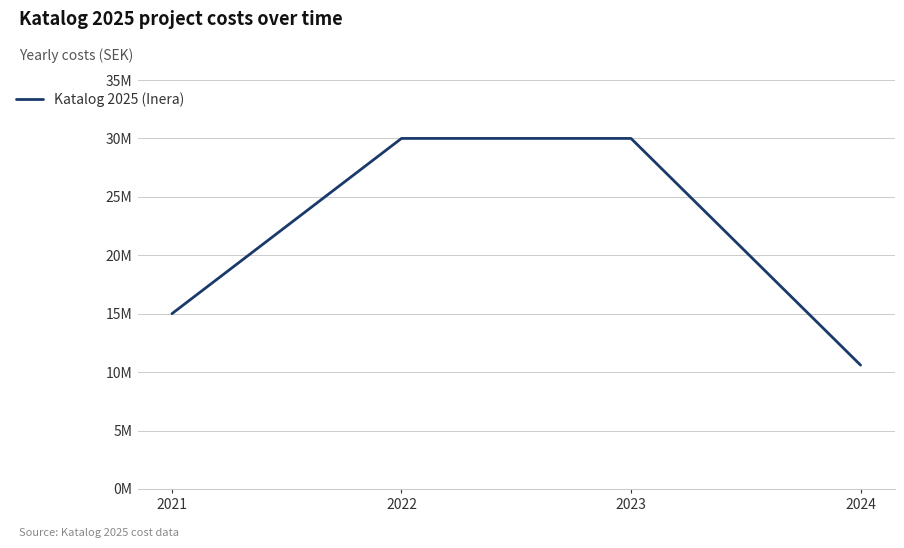

Is this an area chart (filled region under the line)?

No